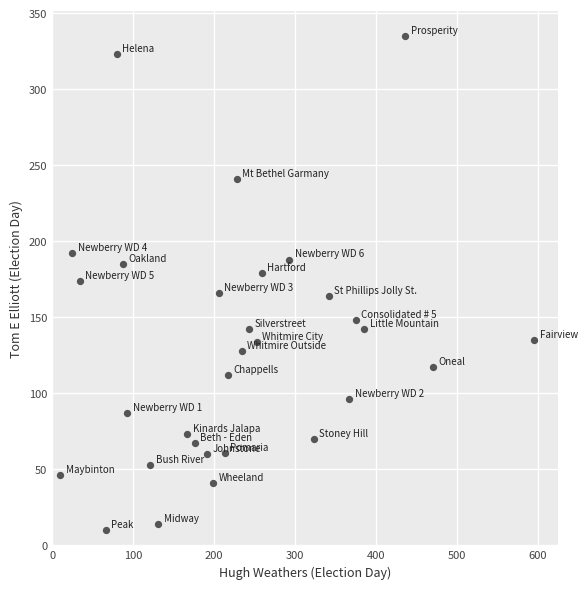

What is the range of X values (max minus min)?

586